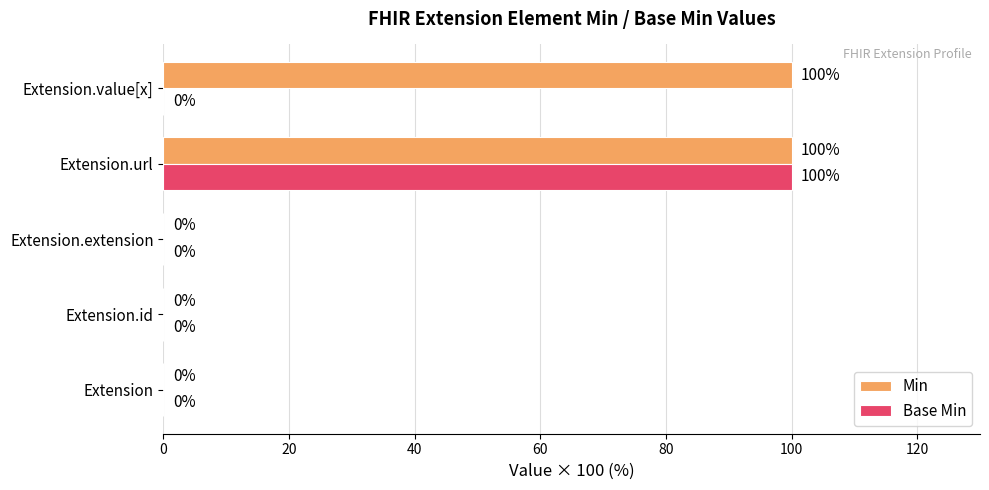

What is the sum of the Min values at Extension.url and Extension?

100